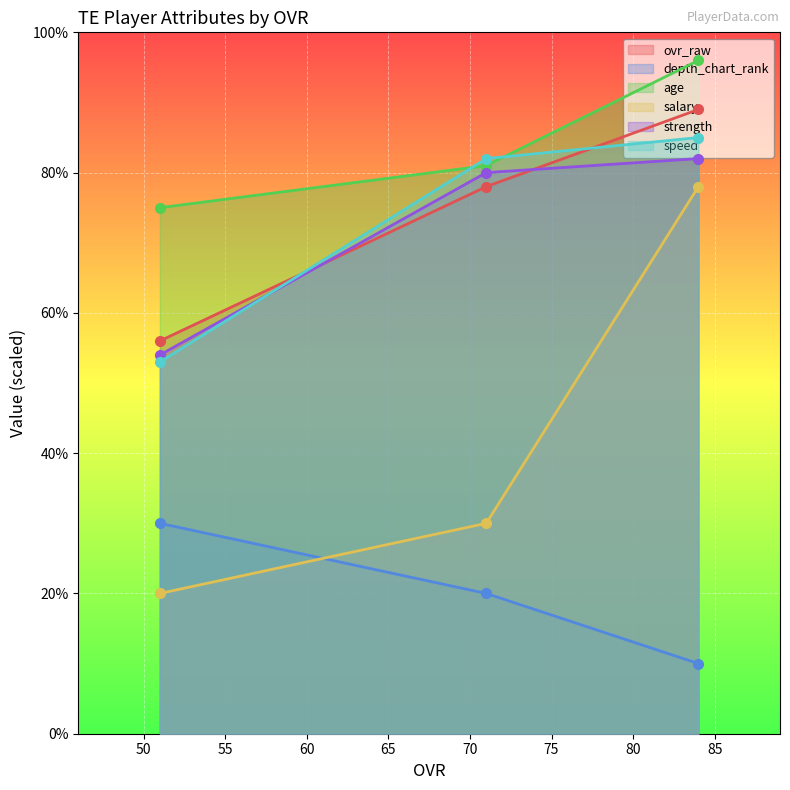

What is the value of the strength point at the 1st from the left?

54